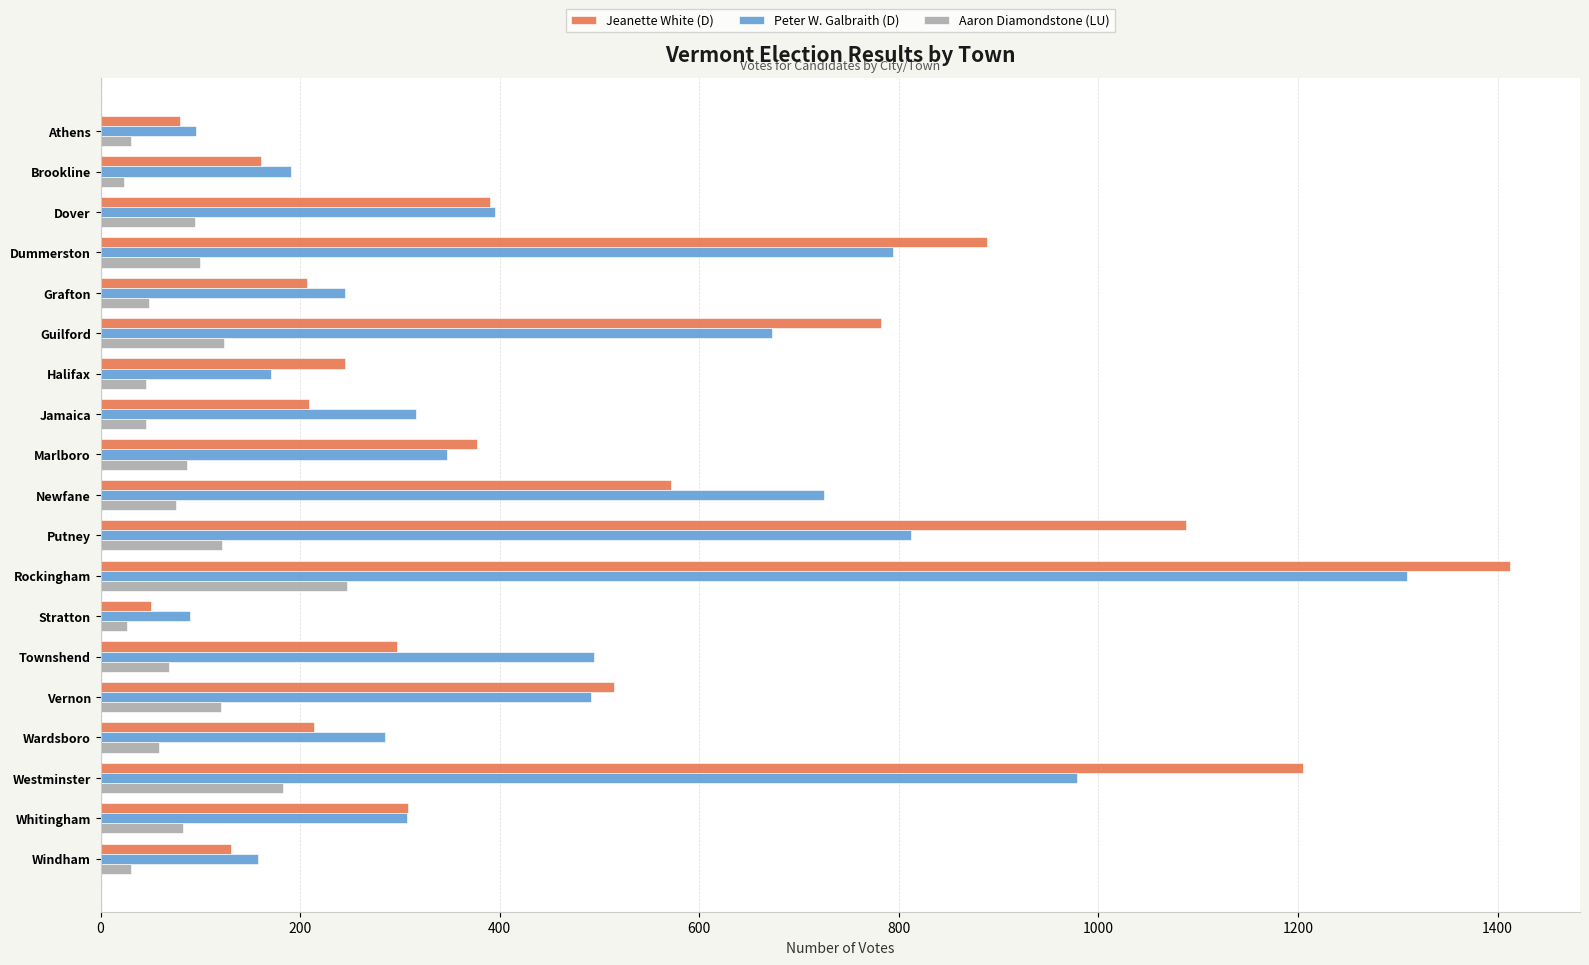

What is the total value across all series at Vernon?

1127